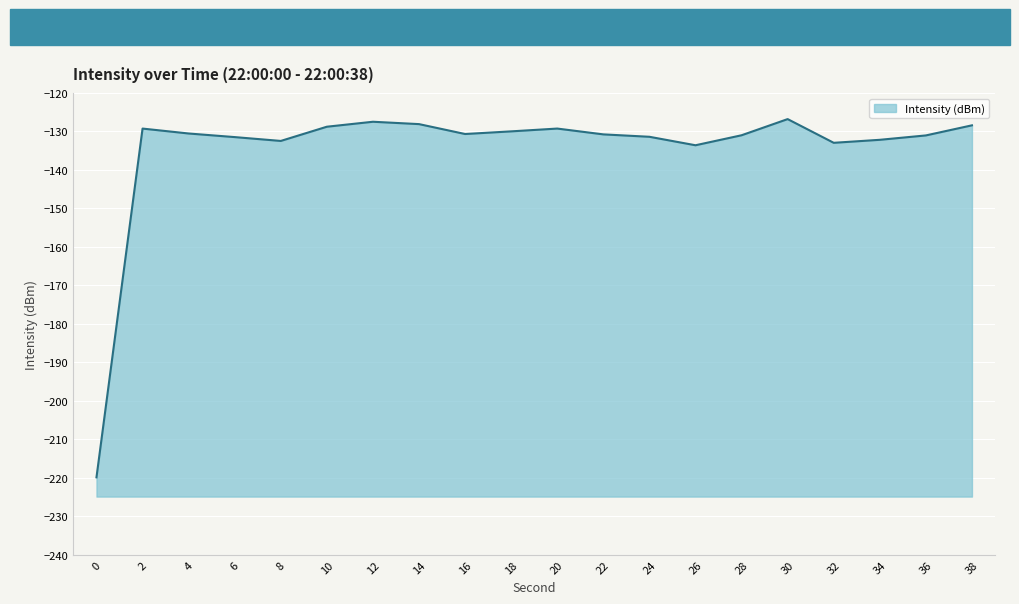

What is the change in value from 0 to 10?

+91.1